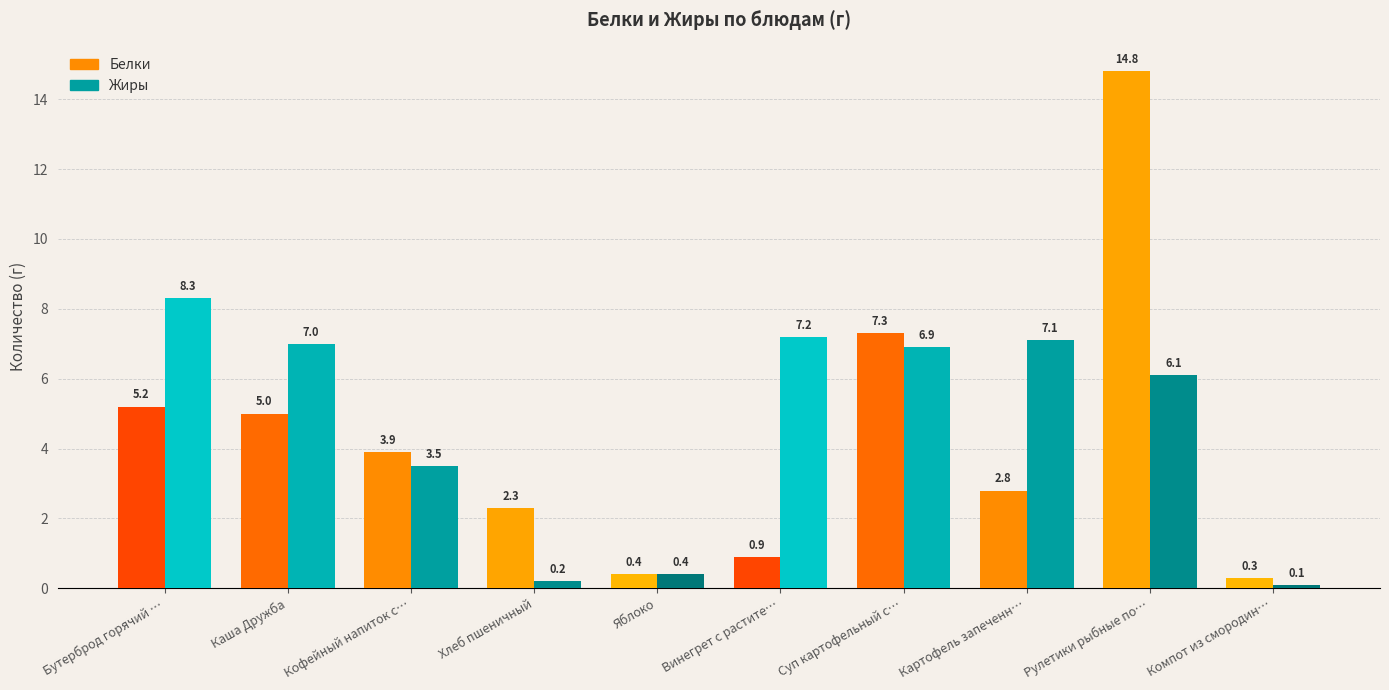

Which label corresponds to the largest value in the chart?

Рулетики рыбные по…